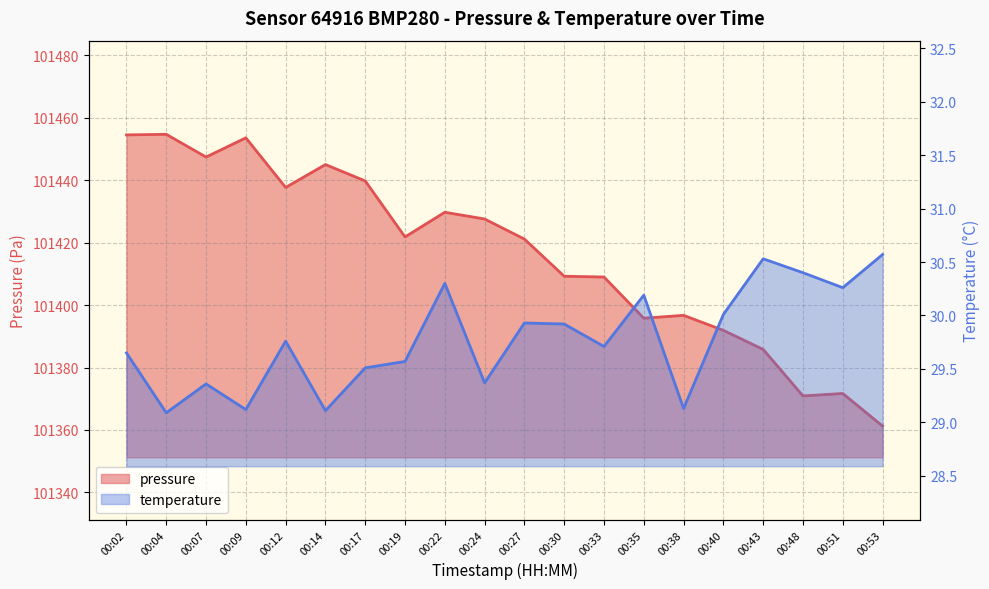

How many lines are shown in the chart?

2